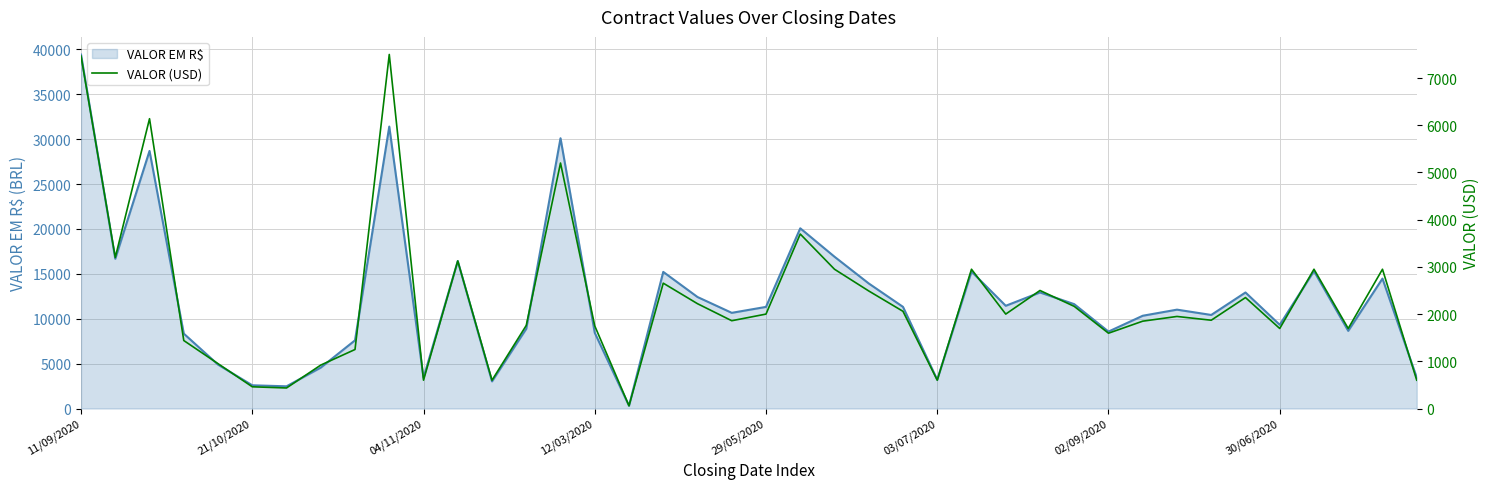

Rank the series by their average value, from lowest to highest.

VALOR (USD), VALOR EM R$